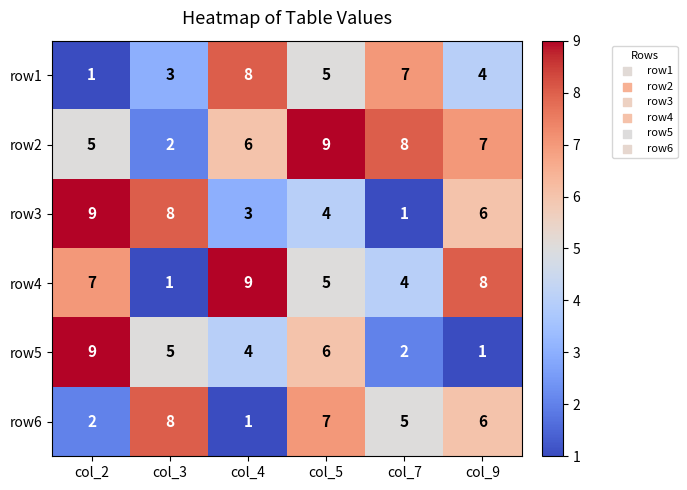

What is the difference between the row3 values at col_2 and col_4?

6